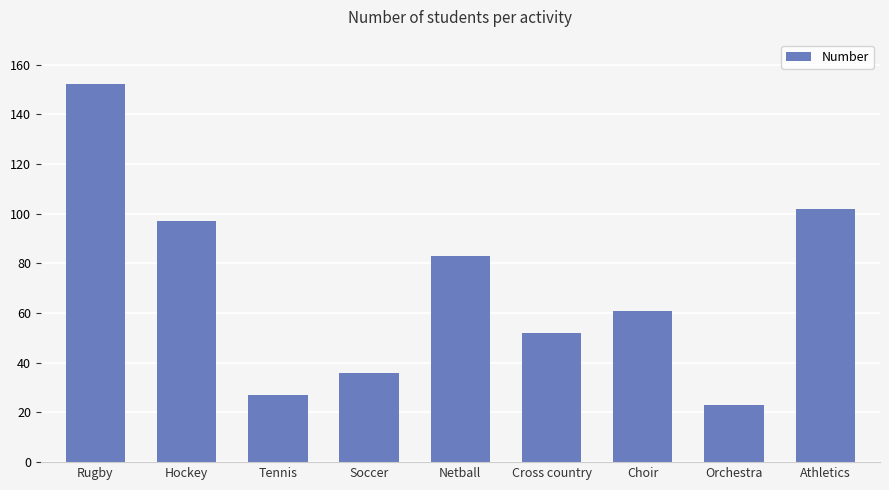

What is the label of the 2nd bar from the left?

Hockey